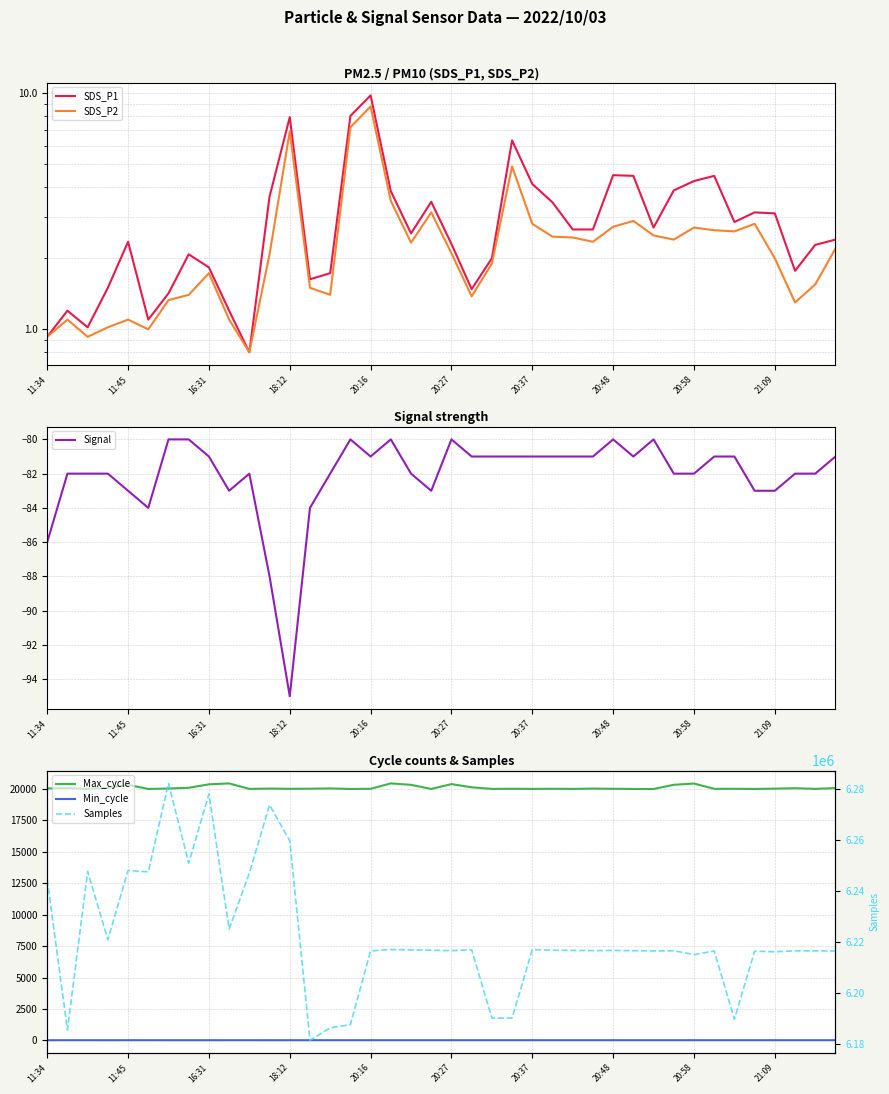

At which label does Signal reach its minimum?

18:12